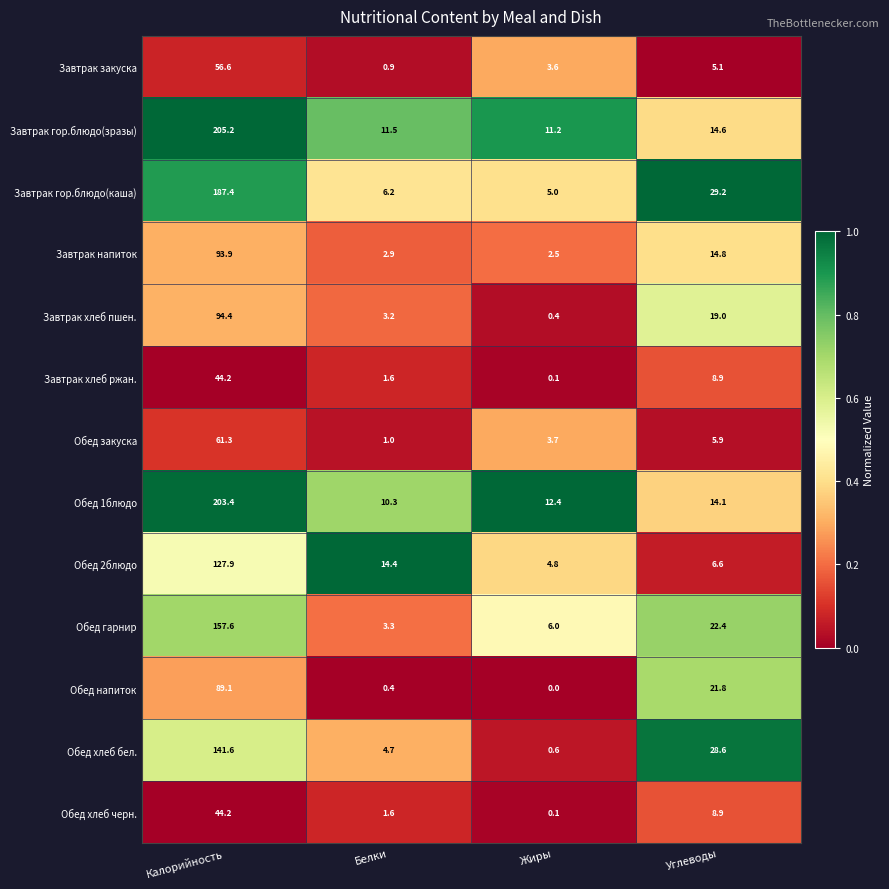

Rank the categories by Обед закуска value from lowest to highest.

Белки, Жиры, Углеводы, Калорийность